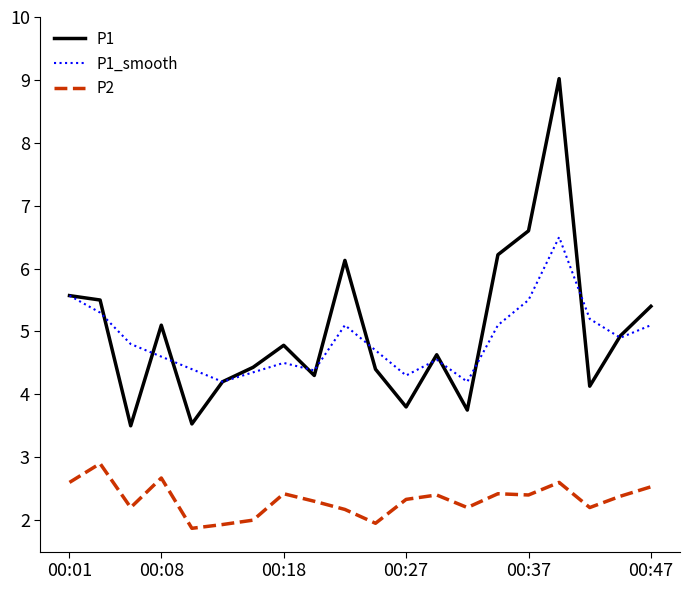

List the series in order of their peak value, lowest first.

P2, P1_smooth, P1